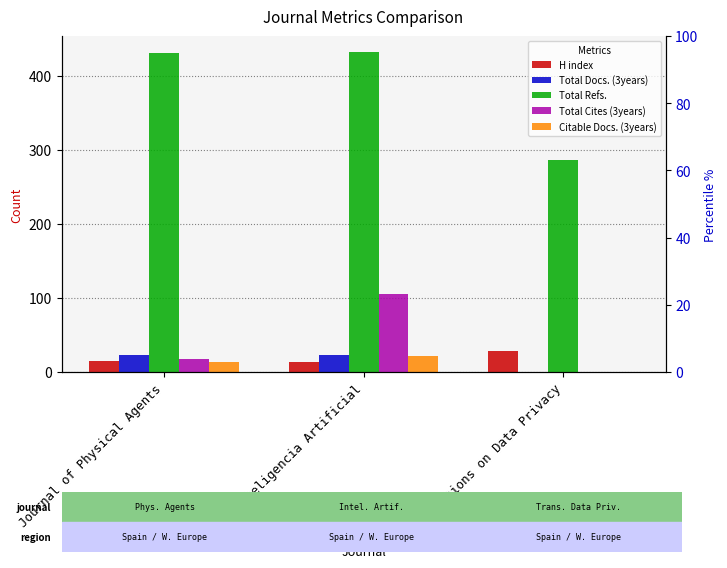

The value of Total Cites (3years) at Journal of Physical Agents is 18. True or false?

True